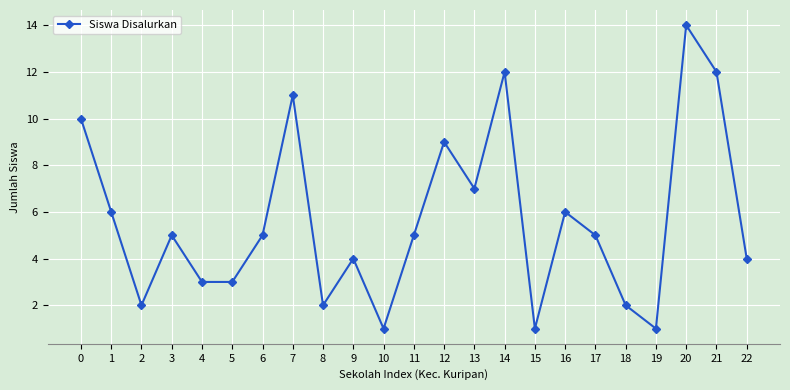

What is the sum of all values?

130